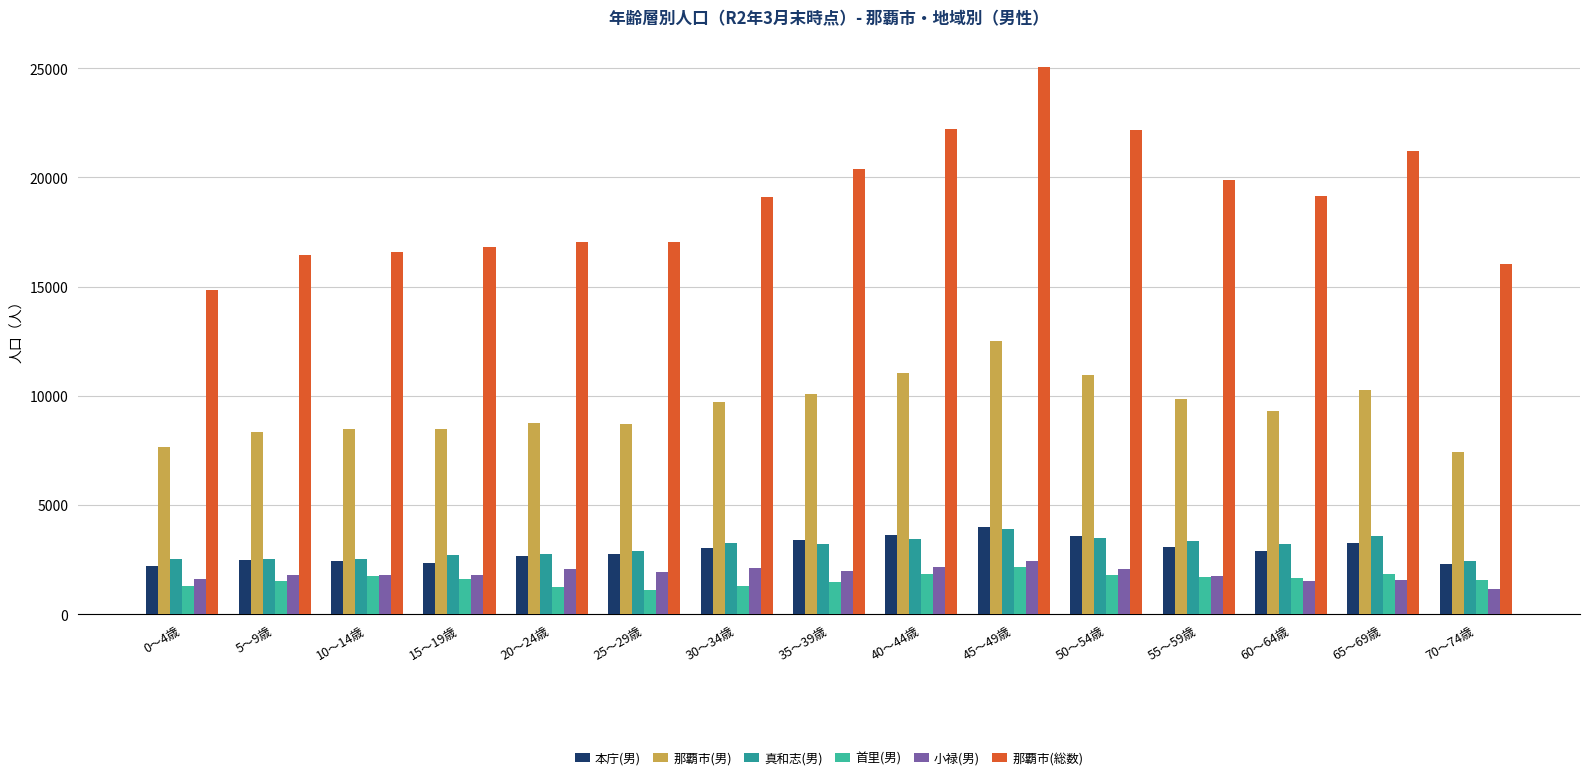

Between 0～4歳 and 60～64歳, which series saw the biggest shift?

那覇市(総数)